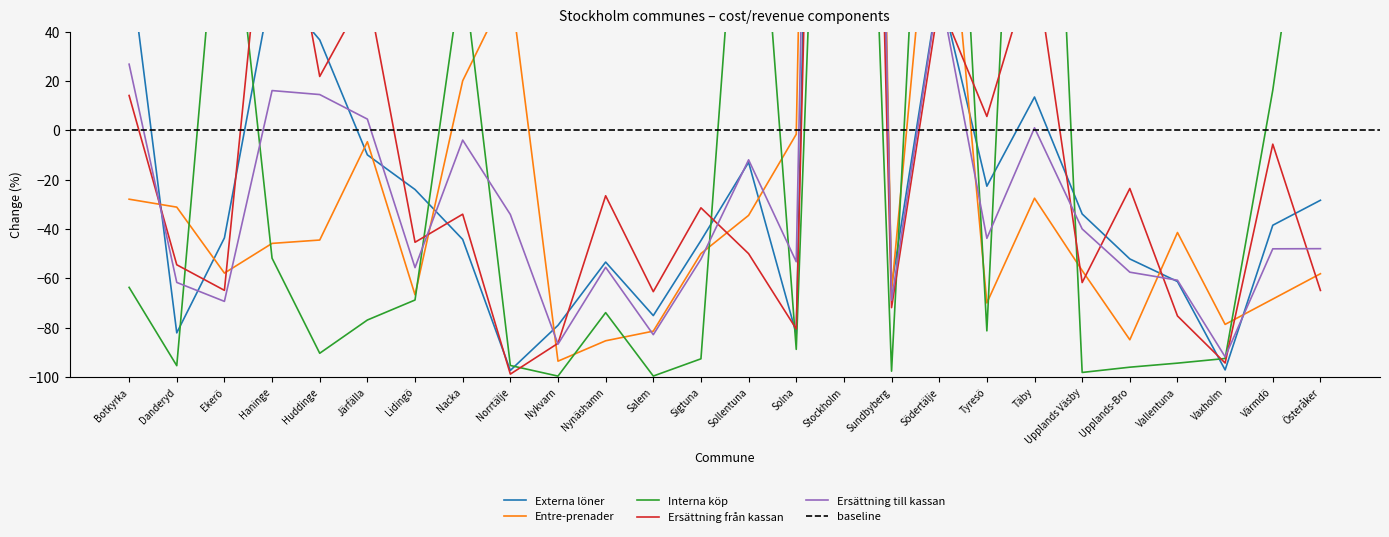

Is this an area chart (filled region under the line)?

No